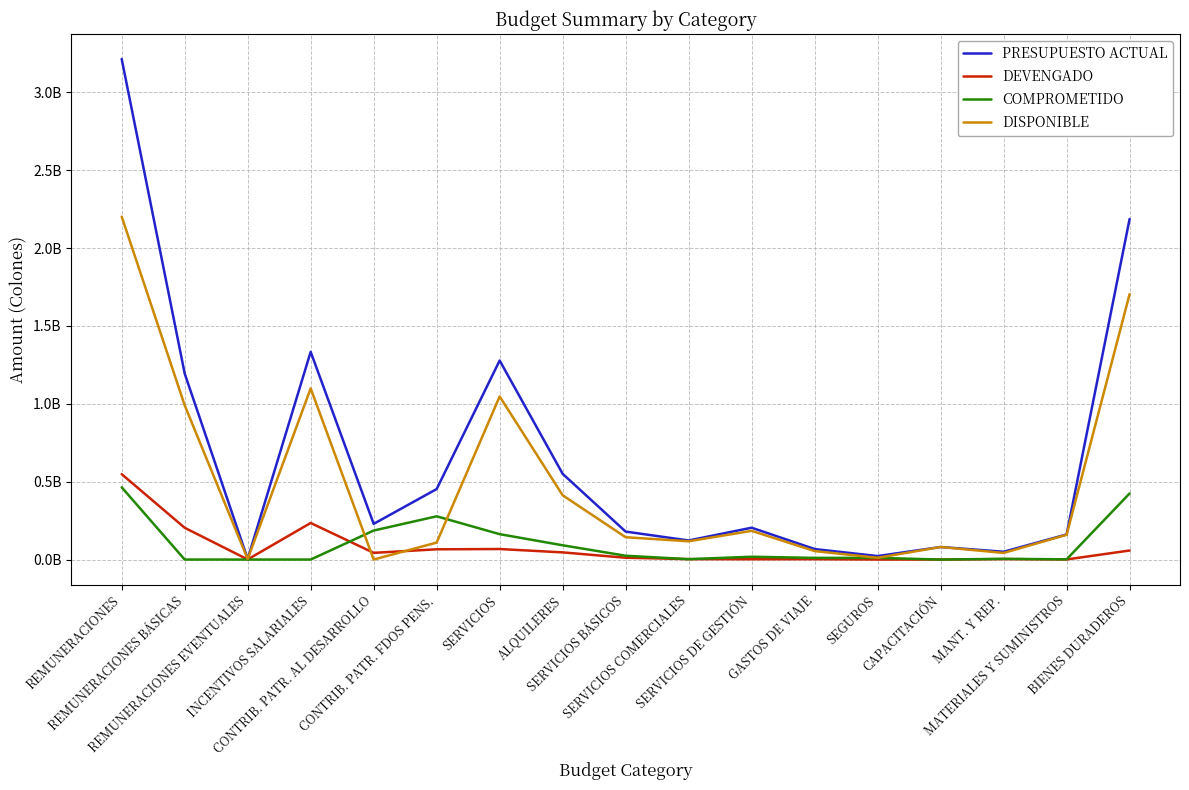

At which category is the sum across all series the highest?

REMUNERACIONES